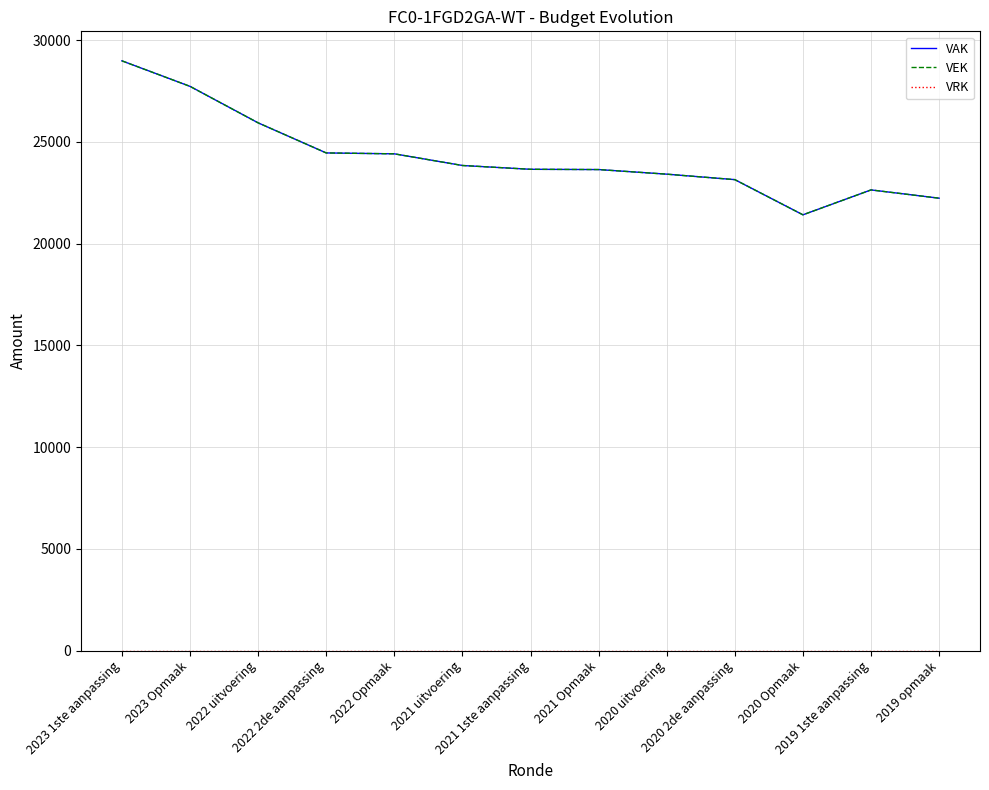

What is the difference between the highest and lowest values at 2023 Opmaak?

27724